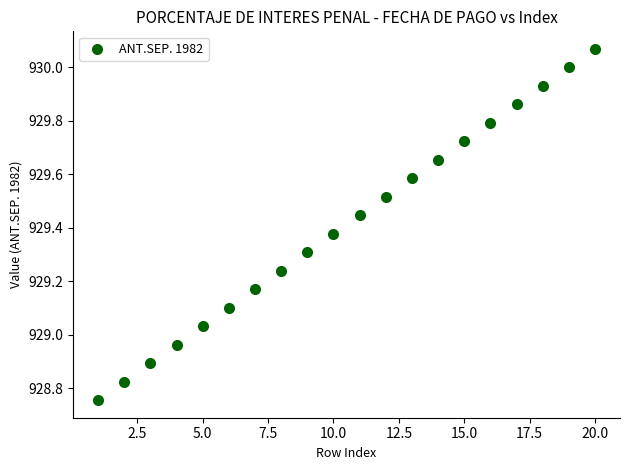

What is the range of Y values (max minus min)?

1.3